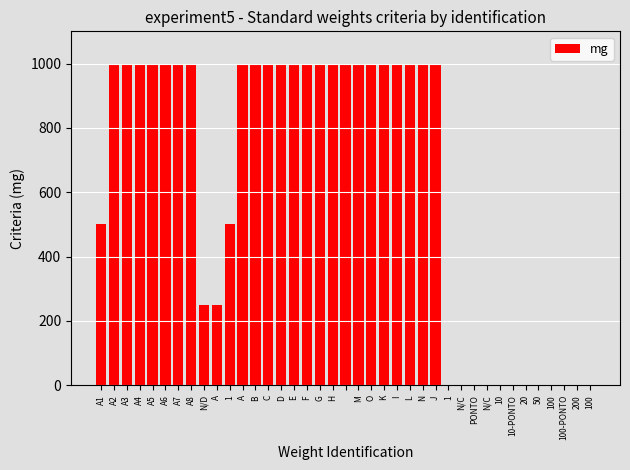

What is the greatest value displayed?

1000.0